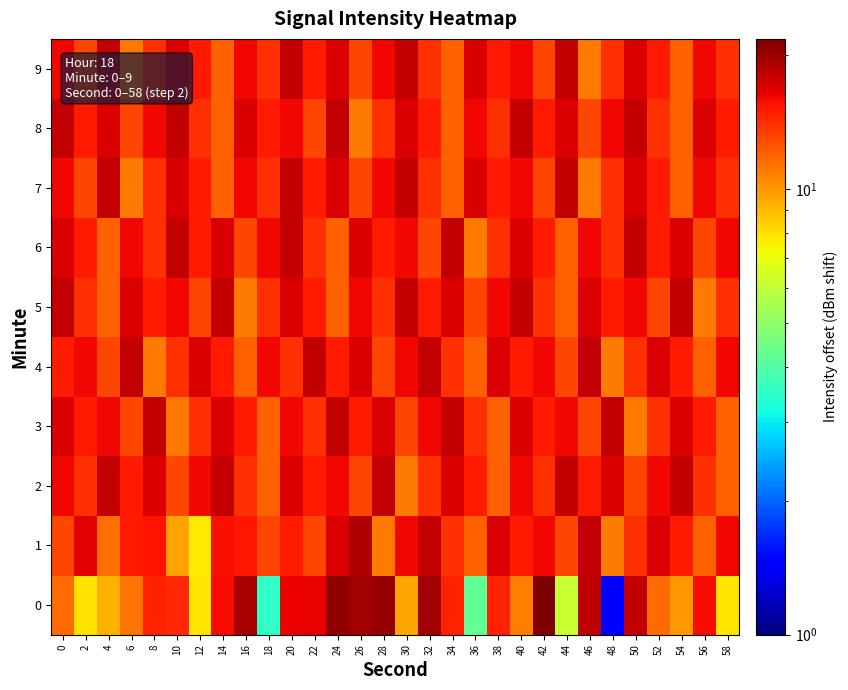

Reading left to right, extract all data points from this chart.

0: 0=11.6	2=7.9	4=9.2	6=11.3	8=14.8	10=14.4	12=7.8	14=15.8	16=19.5	18=3.5	20=16.2	22=16.3	24=20.6	26=19.6	28=20.3	30=9.5	32=19.6	34=14.7	36=4.2	38=14.7	40=10.9	42=21.8	44=6.2	46=18.2	48=1.4	50=18.1	52=11.6	54=10.0	56=15.7	58=7.8
1: 0=13.1	2=16.7	4=11.4	6=15.2	8=15.4	10=9.7	12=7.6	14=15.7	16=15.2	18=13.1	20=15.0	22=13.0	24=17.0	26=19.0	28=11.0	30=16.0	32=18.0	34=14.0	36=12.0	38=17.0	40=15.0	42=16.0	44=13.0	46=18.0	48=11.0	50=14.0	52=17.0	54=15.0	56=12.0	58=16.0
2: 0=16.0	2=14.0	4=18.0	6=15.0	8=17.0	10=13.0	12=16.0	14=18.0	16=14.0	18=12.0	20=17.0	22=15.0	24=16.0	26=13.0	28=18.0	30=11.0	32=14.0	34=17.0	36=15.0	38=12.0	40=16.0	42=14.0	44=18.0	46=15.0	48=17.0	50=13.0	52=16.0	54=18.0	56=14.0	58=12.0
3: 0=17.0	2=15.0	4=16.0	6=13.0	8=18.0	10=11.0	12=14.0	14=17.0	16=15.0	18=12.0	20=16.0	22=14.0	24=18.0	26=15.0	28=17.0	30=13.0	32=16.0	34=18.0	36=14.0	38=12.0	40=17.0	42=15.0	44=16.0	46=13.0	48=18.0	50=11.0	52=14.0	54=17.0	56=15.0	58=12.0
4: 0=15.0	2=16.0	4=13.0	6=18.0	8=11.0	10=14.0	12=17.0	14=15.0	16=12.0	18=16.0	20=14.0	22=18.0	24=15.0	26=17.0	28=13.0	30=16.0	32=18.0	34=14.0	36=12.0	38=17.0	40=15.0	42=16.0	44=13.0	46=18.0	48=11.0	50=14.0	52=17.0	54=15.0	56=12.0	58=16.0
5: 0=18.0	2=14.0	4=12.0	6=17.0	8=15.0	10=16.0	12=13.0	14=18.0	16=11.0	18=14.0	20=17.0	22=15.0	24=12.0	26=16.0	28=14.0	30=18.0	32=15.0	34=17.0	36=13.0	38=16.0	40=18.0	42=14.0	44=12.0	46=17.0	48=15.0	50=16.0	52=13.0	54=18.0	56=11.0	58=14.0
6: 0=17.0	2=15.0	4=12.0	6=16.0	8=14.0	10=18.0	12=15.0	14=17.0	16=13.0	18=16.0	20=18.0	22=14.0	24=12.0	26=17.0	28=15.0	30=16.0	32=13.0	34=18.0	36=11.0	38=14.0	40=17.0	42=15.0	44=12.0	46=16.0	48=14.0	50=18.0	52=15.0	54=17.0	56=13.0	58=16.0
7: 0=16.0	2=13.0	4=18.0	6=11.0	8=14.0	10=17.0	12=15.0	14=12.0	16=16.0	18=14.0	20=18.0	22=15.0	24=17.0	26=13.0	28=16.0	30=18.0	32=14.0	34=12.0	36=17.0	38=15.0	40=16.0	42=13.0	44=18.0	46=11.0	48=14.0	50=17.0	52=15.0	54=12.0	56=16.0	58=14.0
8: 0=18.0	2=15.0	4=17.0	6=13.0	8=16.0	10=18.0	12=14.0	14=12.0	16=17.0	18=15.0	20=16.0	22=13.0	24=18.0	26=11.0	28=14.0	30=17.0	32=15.0	34=12.0	36=16.0	38=14.0	40=18.0	42=15.0	44=17.0	46=13.0	48=16.0	50=18.0	52=14.0	54=12.0	56=17.0	58=15.0
9: 0=16.0	2=13.0	4=18.0	6=11.0	8=14.0	10=17.0	12=15.0	14=12.0	16=16.0	18=14.0	20=18.0	22=15.0	24=17.0	26=13.0	28=16.0	30=18.0	32=14.0	34=12.0	36=17.0	38=15.0	40=16.0	42=13.0	44=18.0	46=11.0	48=14.0	50=17.0	52=15.0	54=12.0	56=16.0	58=14.0